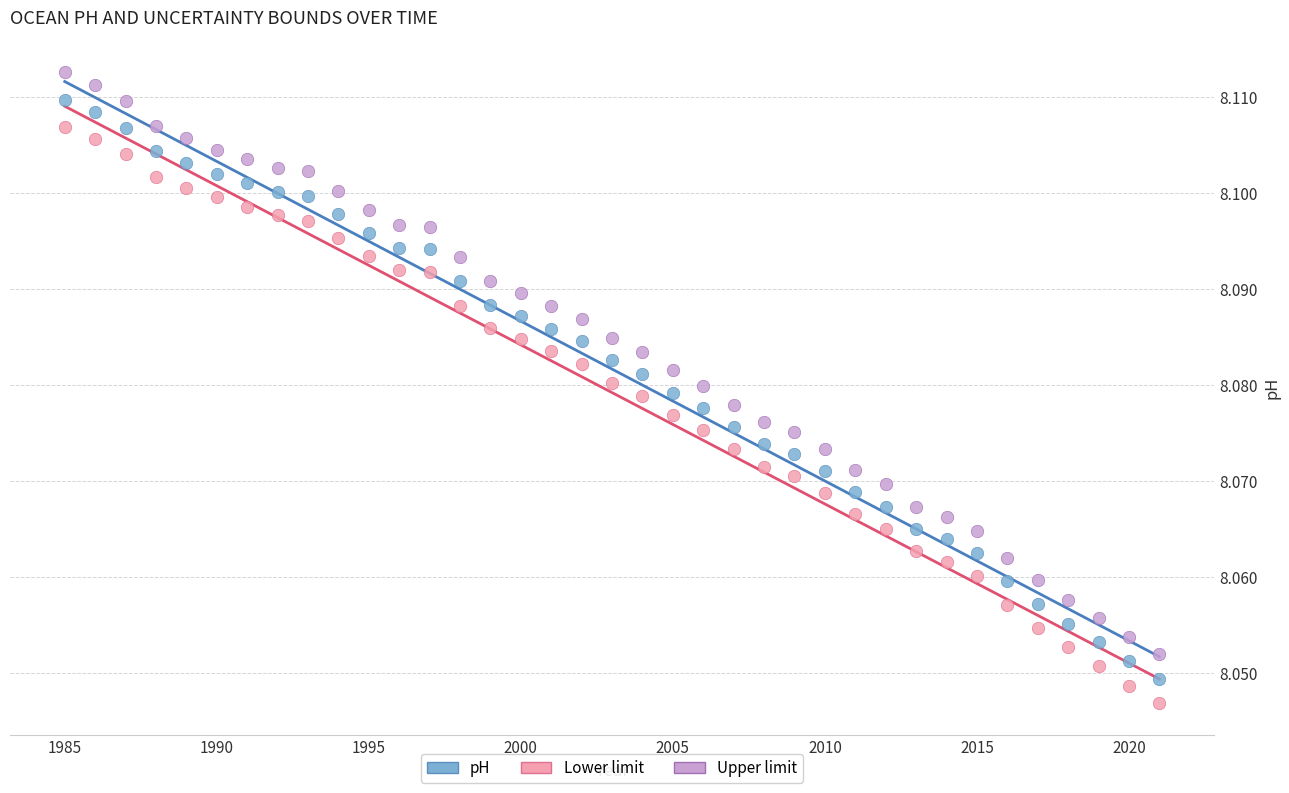

Across all data points, what is the range of X values (max minus min)?

36.0